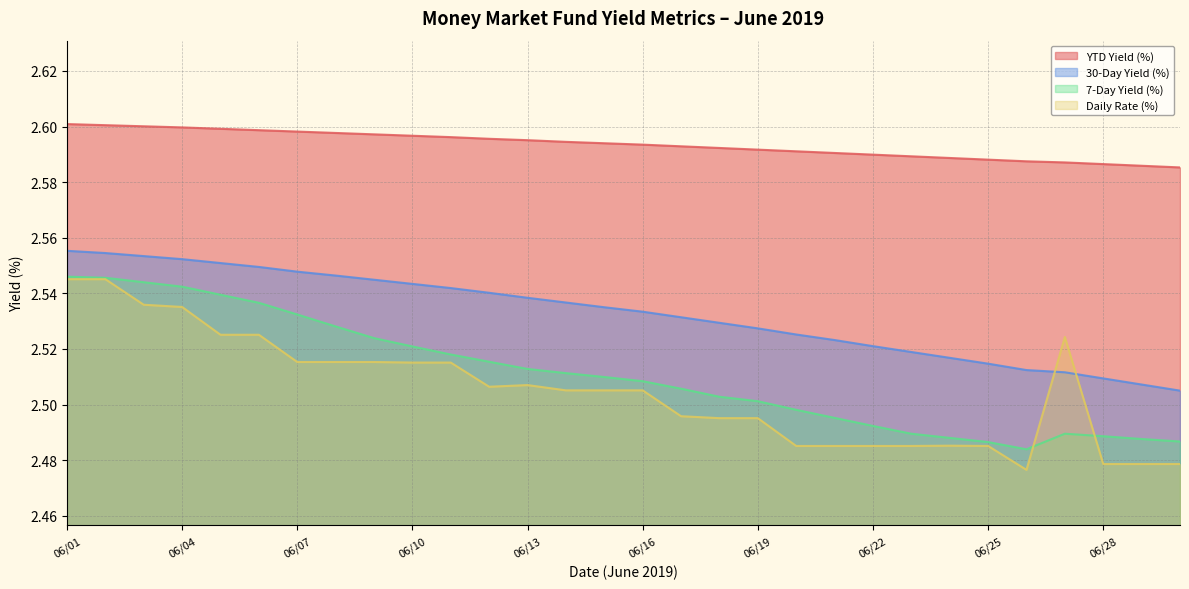

True or false: Daily Rate (%) and YTD Yield (%) intersect in this chart.

False